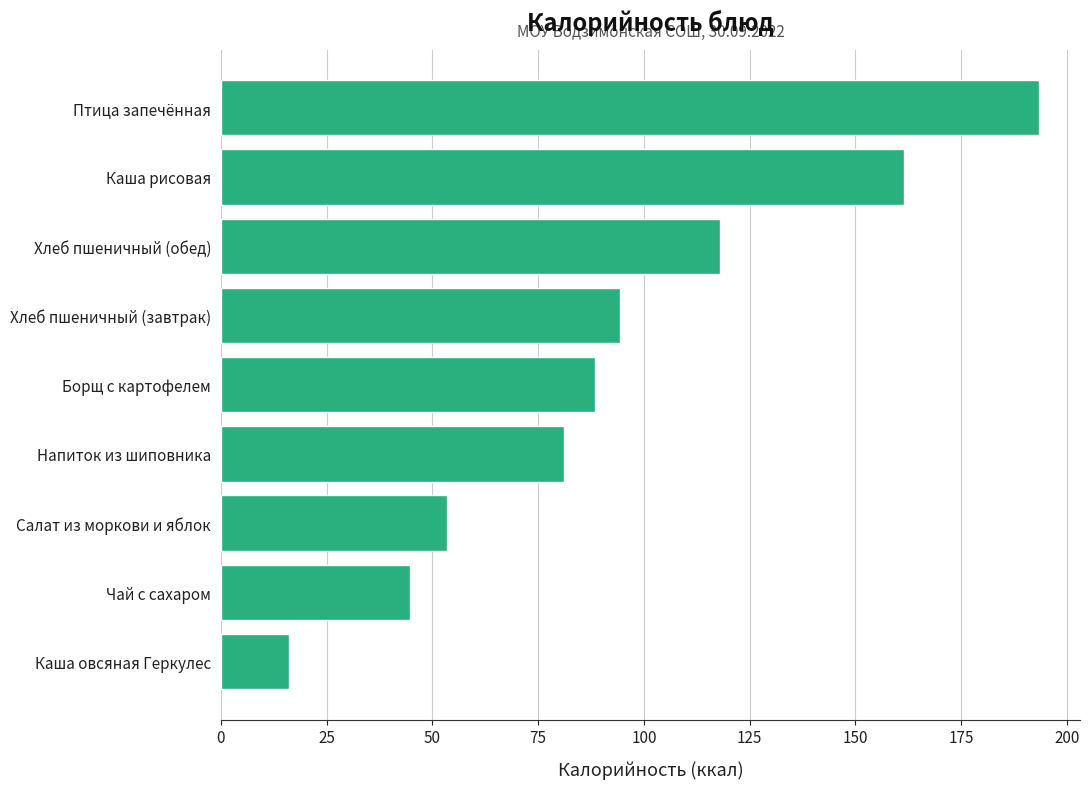

Reading bottom to top, transcribe all the data shown in this chart.

16.2	44.7	53.3	81.1	88.3	94.4	118.0	161.4	193.4